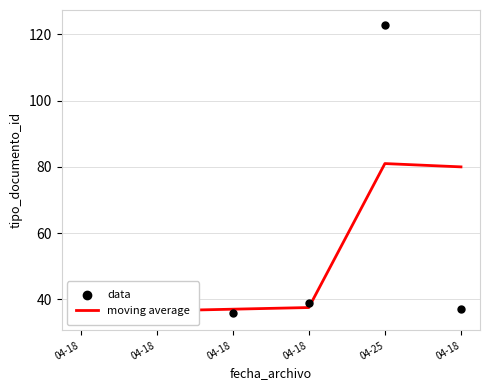

Which series contains the highest Y value?

data